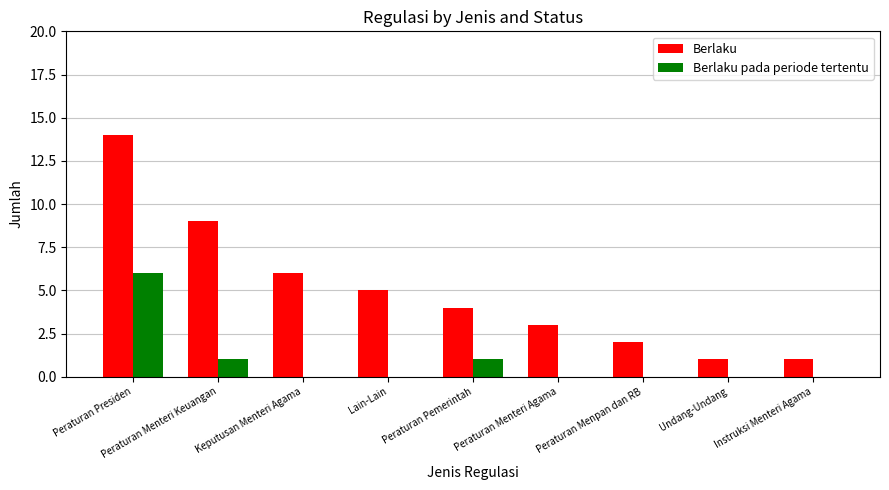

What is the spread (max minus min) of values at Peraturan Pemerintah?

3